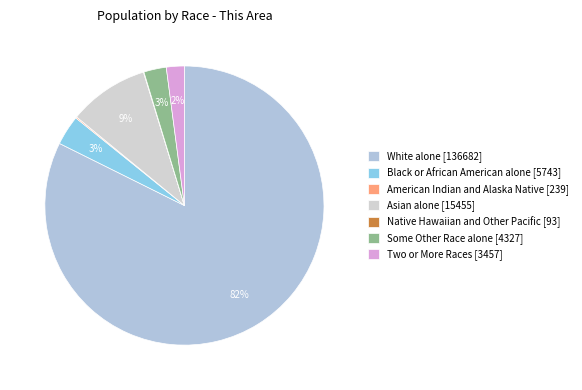

True or false: Asian alone accounts for 1% of the total.

False